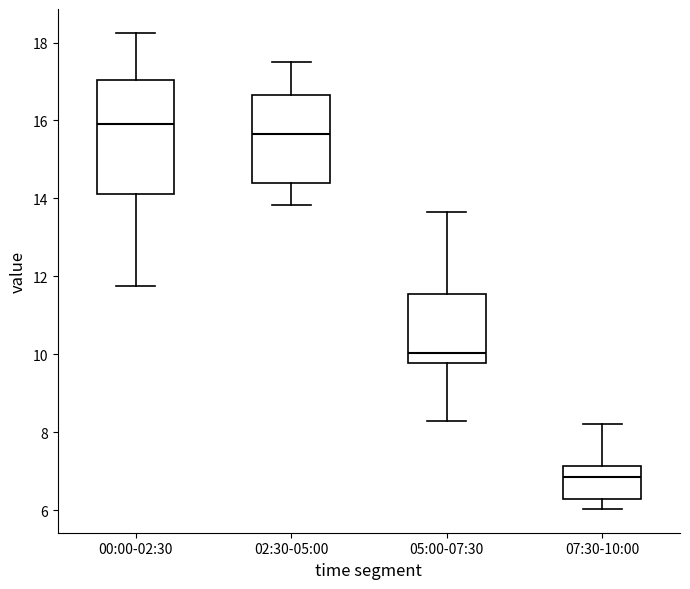

Reading left to right, read every box against the y-axis: the position of its median line, the range the box covers, and the ends of its whiskers. The values are not printed on the chart, so give them approximately, as read against the axis.

00:00-02:30: median 16.0, box 14.2 to 17.0, whiskers 11.8 to 18.2
02:30-05:00: median 15.6, box 14.4 to 16.6, whiskers 13.8 to 17.6
05:00-07:30: median 10.0, box 9.8 to 11.6, whiskers 8.2 to 13.6
07:30-10:00: median 6.8, box 6.2 to 7.2, whiskers 6.0 to 8.2